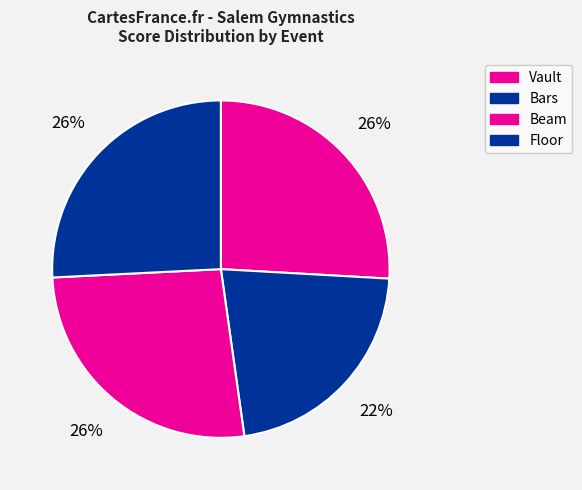

Does Bars account for over 50% of the chart?

No